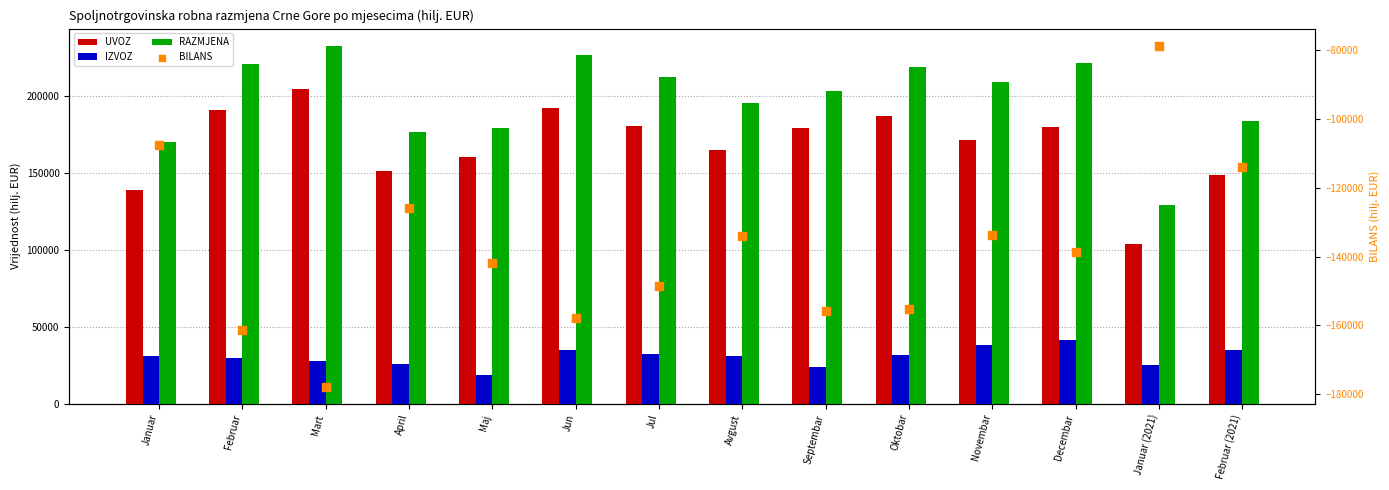

Which series reaches the minimum Y coordinate?

BILANS